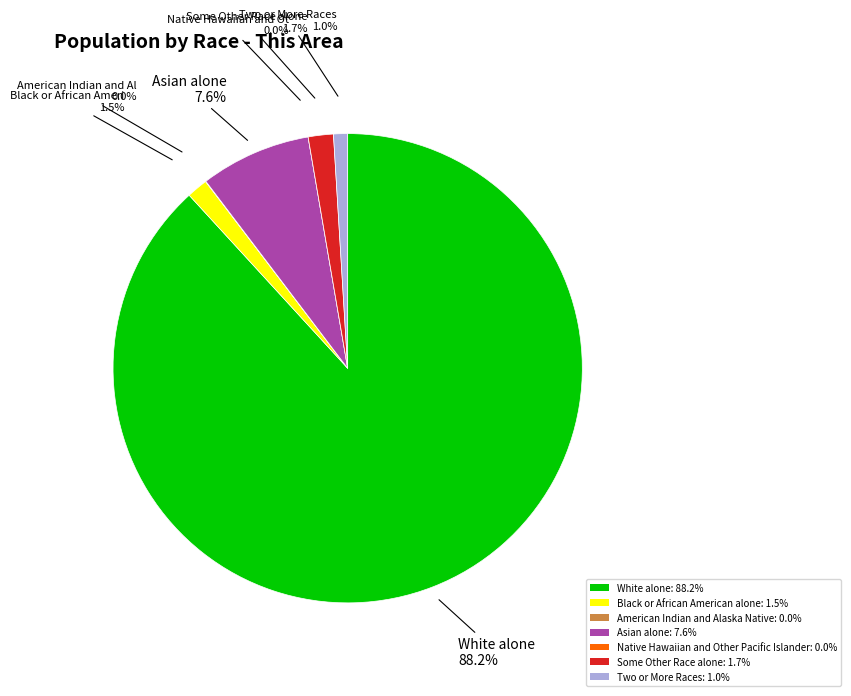

Count the number of slices in the pie.

7